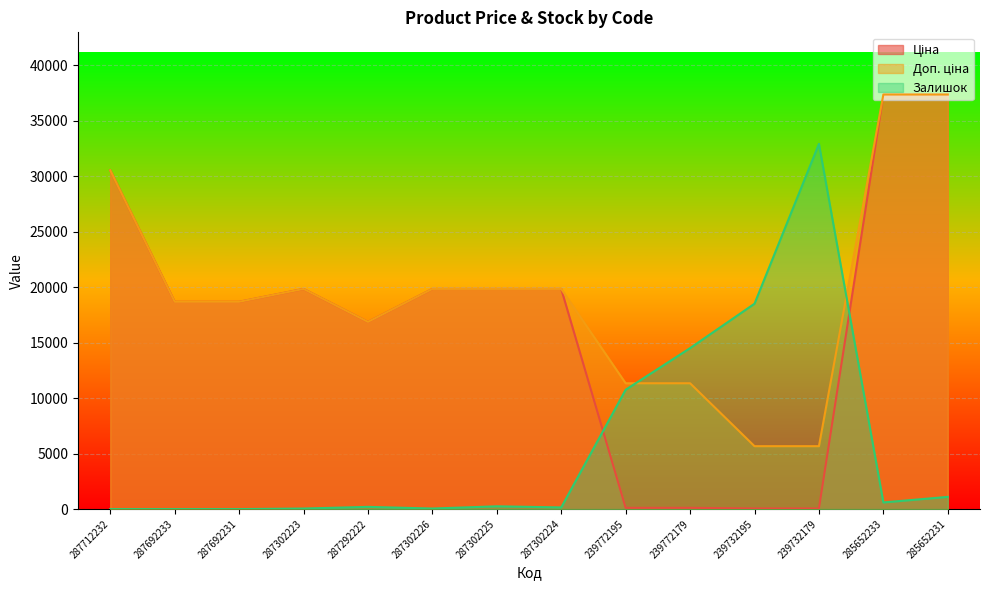

Where does the Ціна series first go above 19831?

287712232